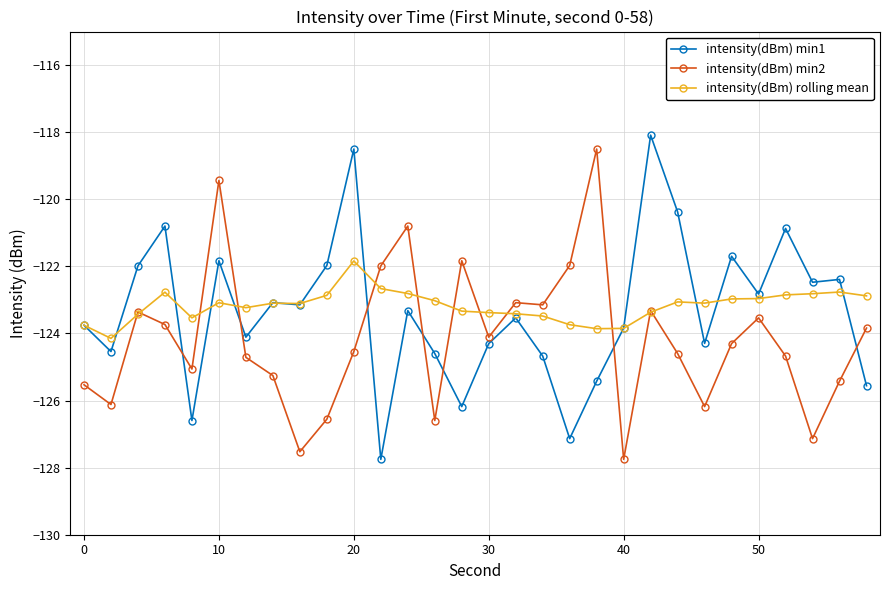

What is the sum of all intensity(dBm) min1 values?

-3699.7